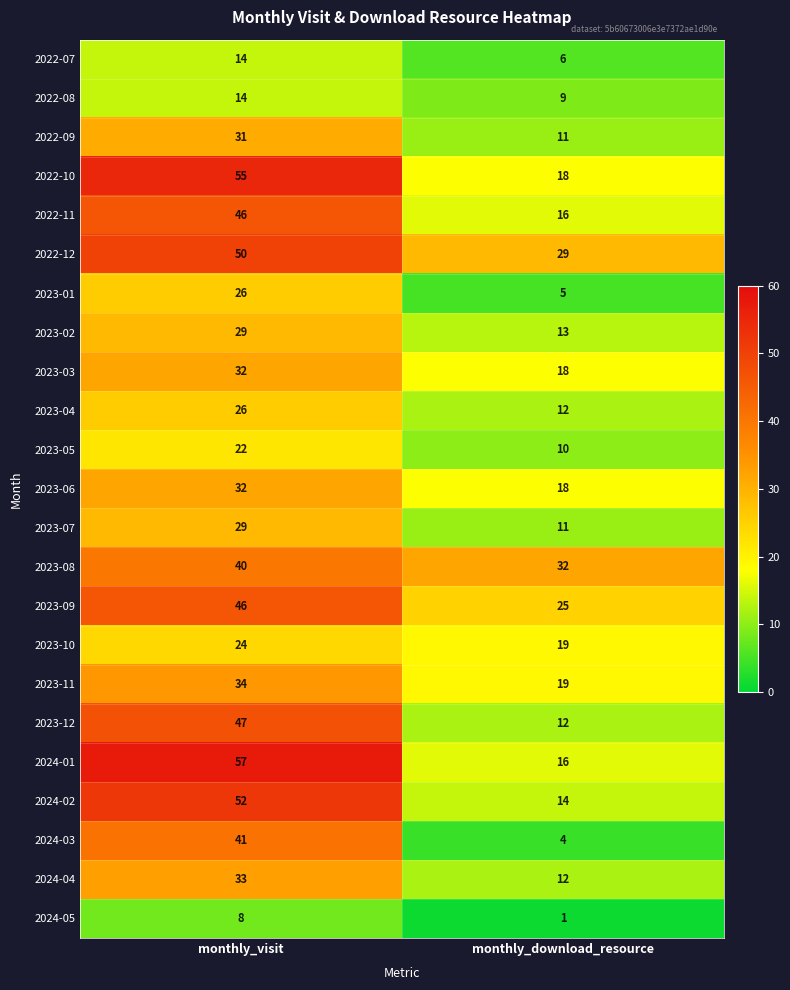

What is the difference between the highest and lowest values at monthly_visit?

49